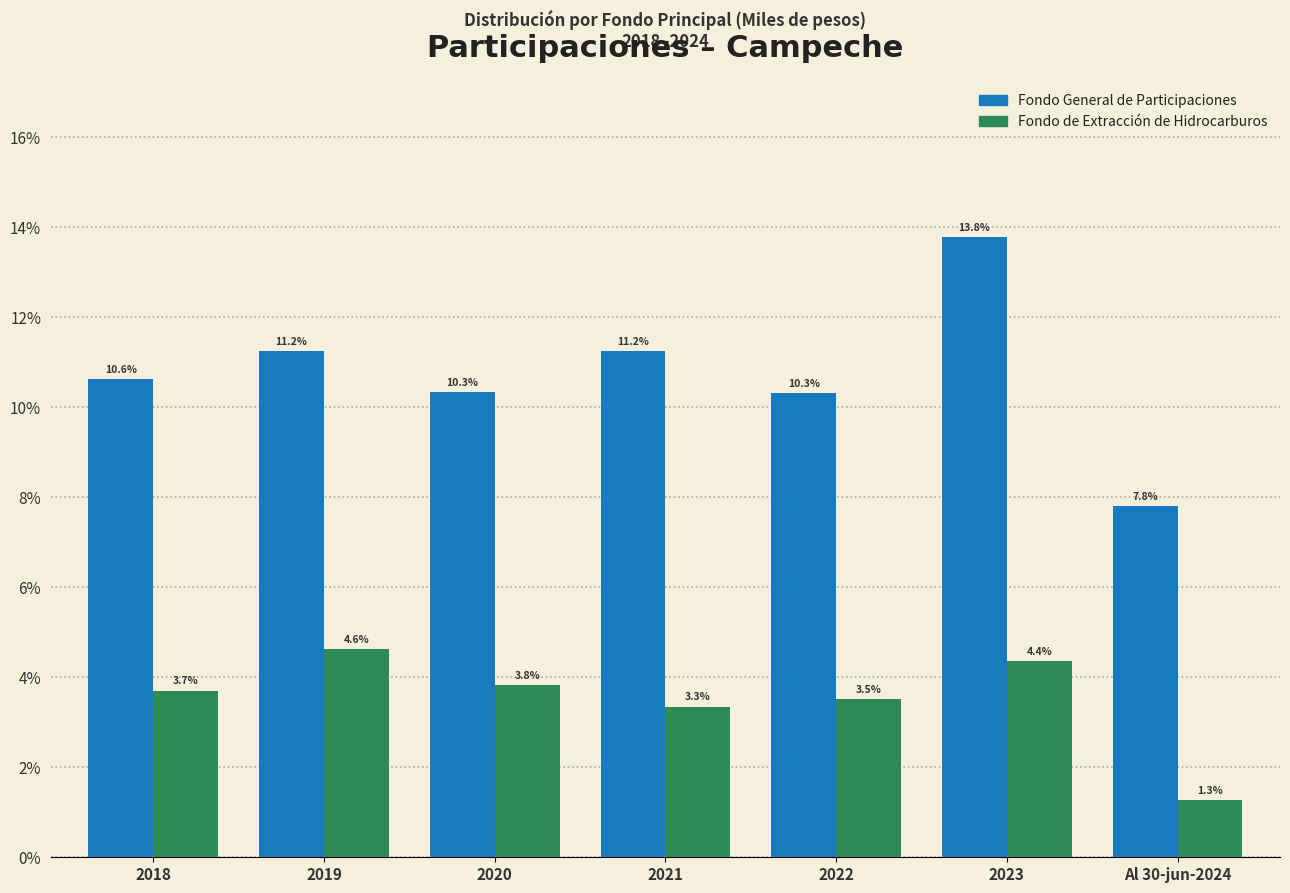

Reading left to right, extract all data points from this chart.

Fondo General de Participaciones: 10.6	11.2	10.3	11.2	10.3	13.8	7.8
Fondo de Extracción de Hidrocarburos: 3.7	4.6	3.8	3.3	3.5	4.4	1.3